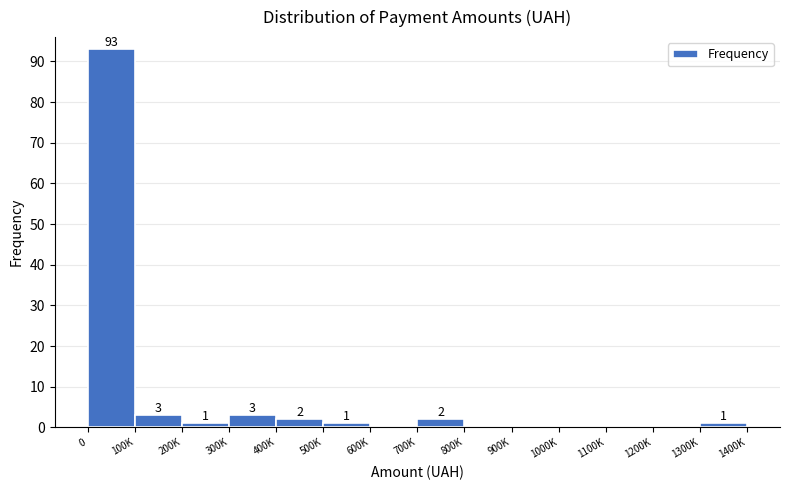

Reading left to right, extract all data points from this chart.

0=93	100K=3	200K=1	300K=3	400K=2	500K=1	600K=0	700K=2	800K=0	900K=0	1000K=0	1100K=0	1200K=0	1300K=1